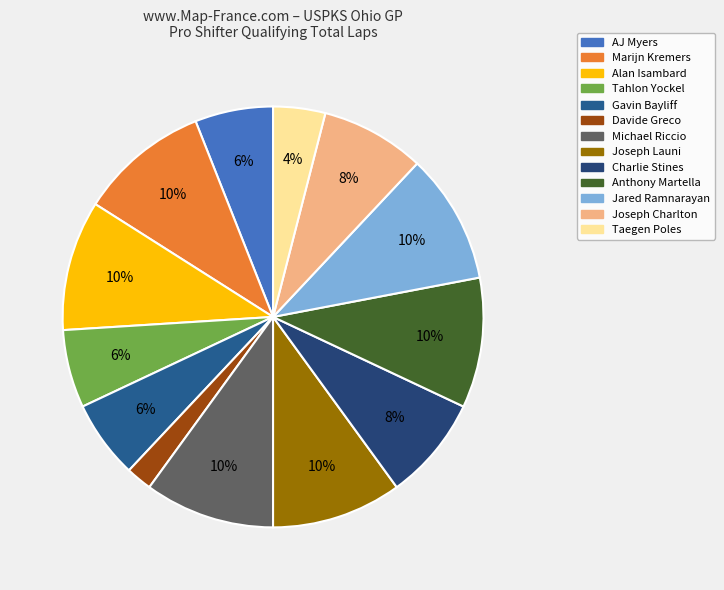

What percentage is NOT represented by Taegen Poles?

96.0%